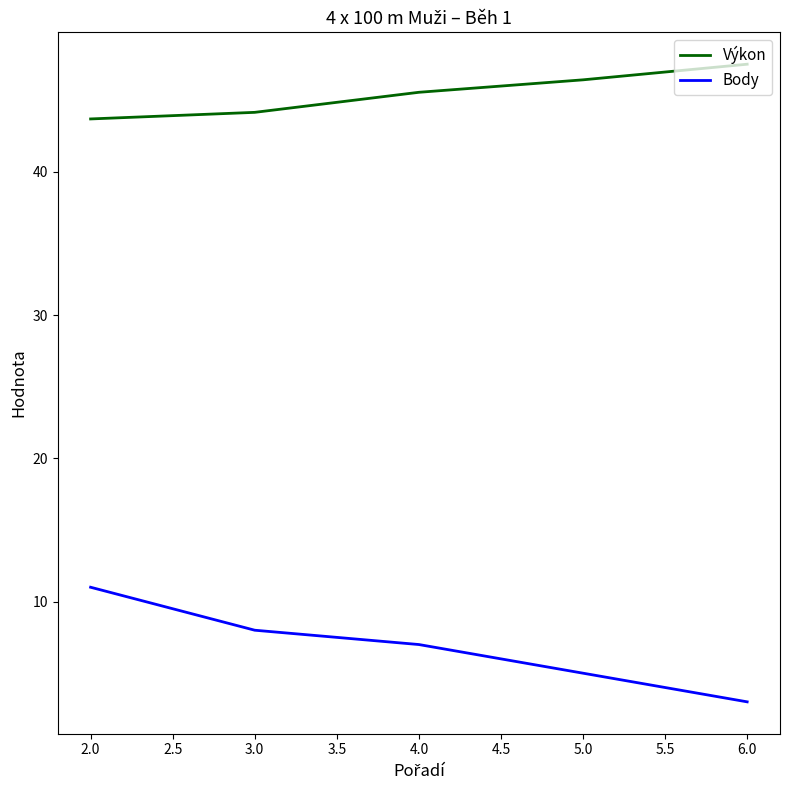

At which label does Body reach its peak?

2.0